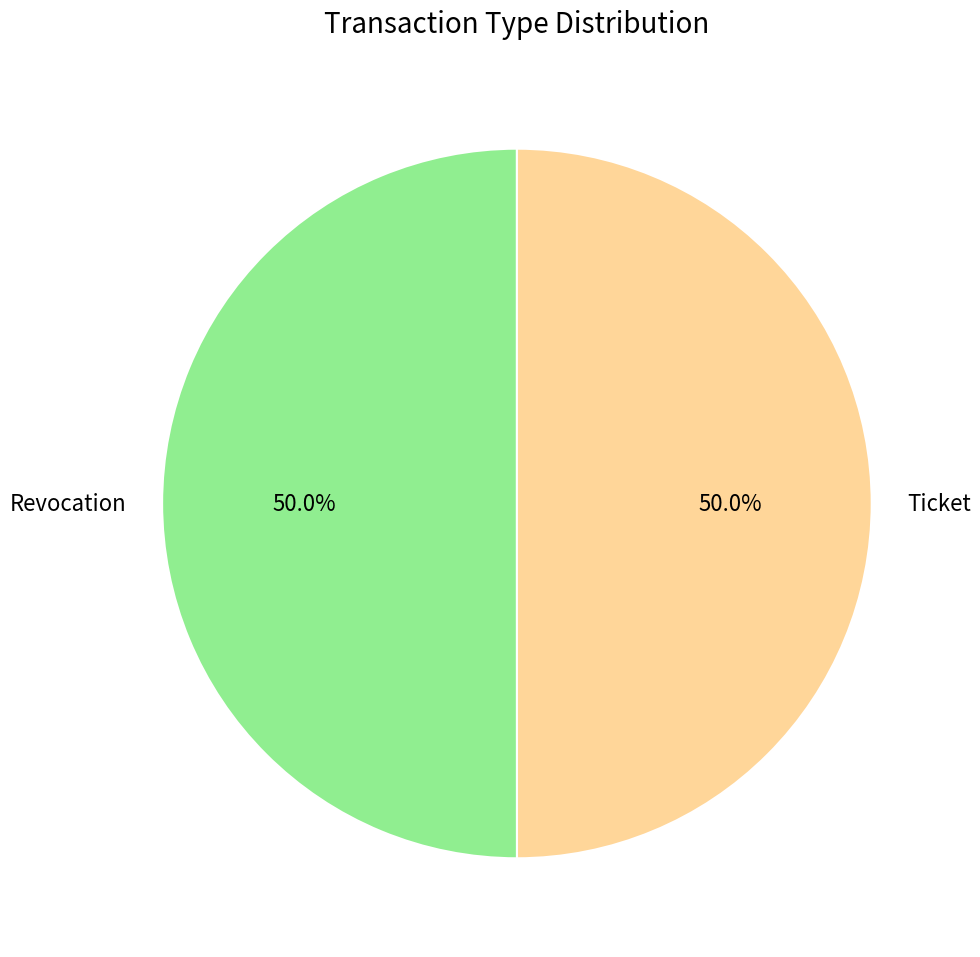

To the nearest percent, what percentage of the pie is Revocation?

50%